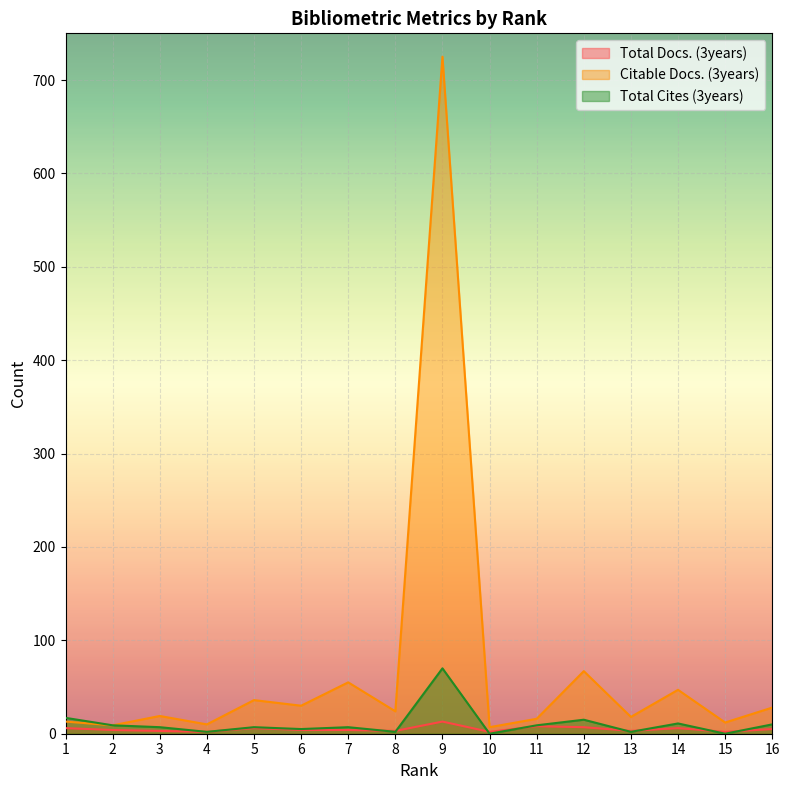

True or false: Citable Docs. (3years) has a value of 16 at 11.

True